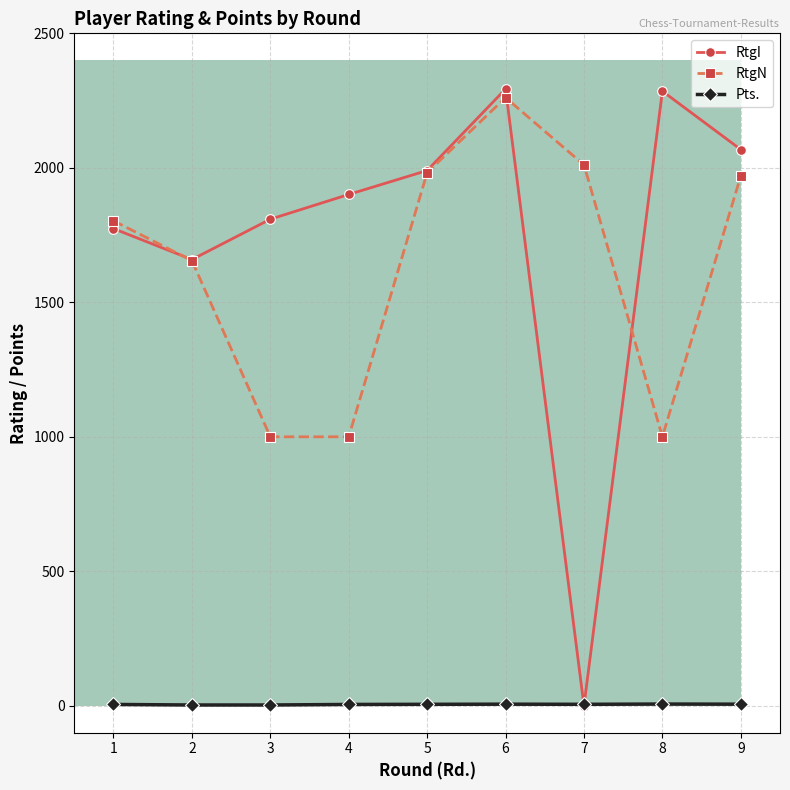

Is it true that RtgI equals 1659.0 at 2?

True